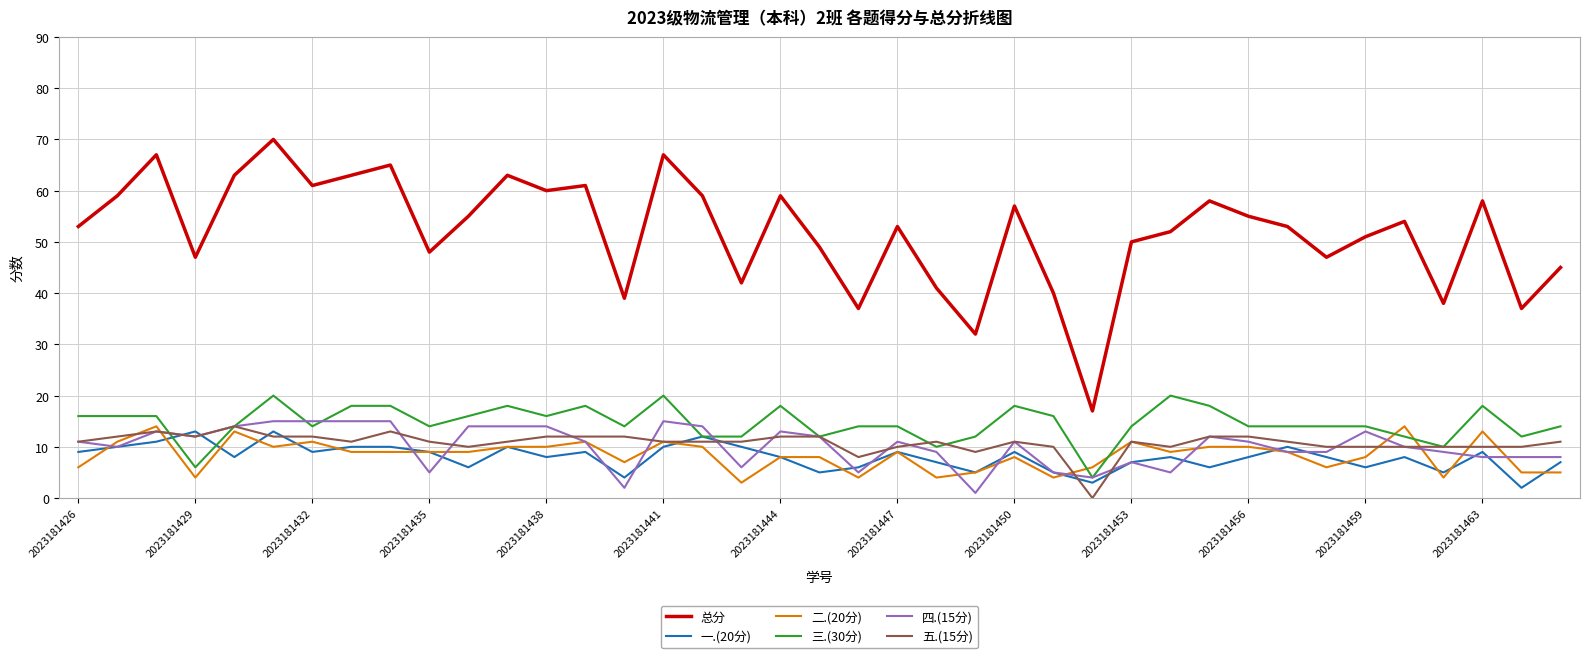

What is the difference between the second highest and second lowest values in the 三.(30分) series?

14